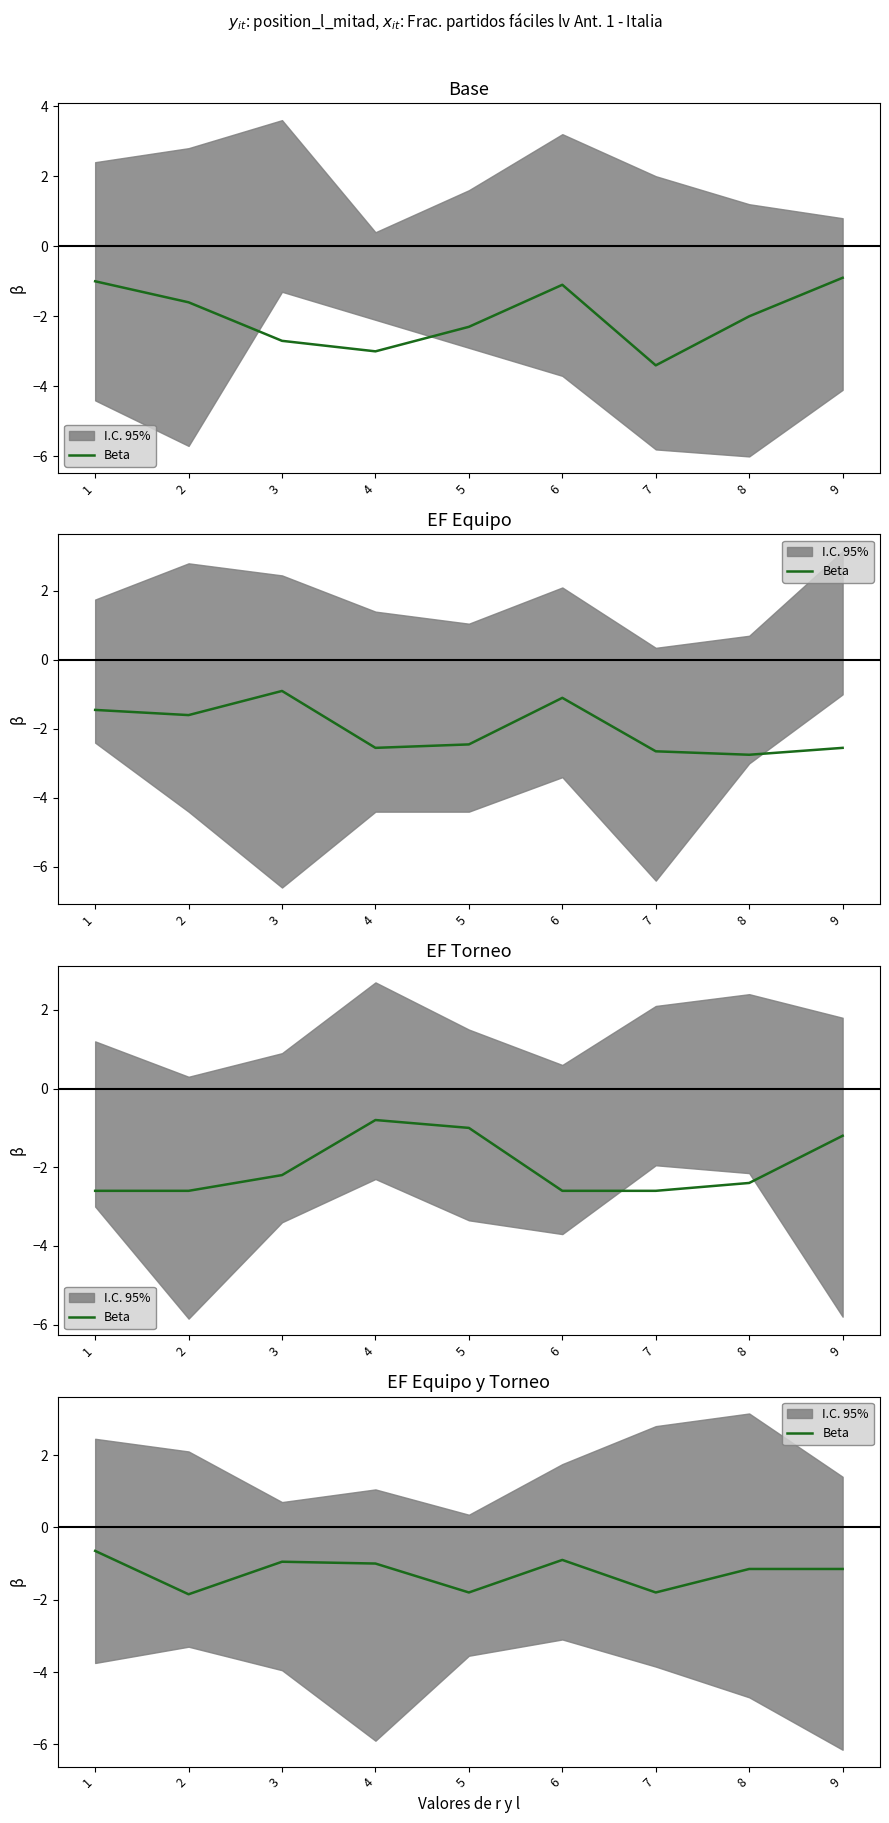

What is the difference between the second highest and minimum values?

0.9